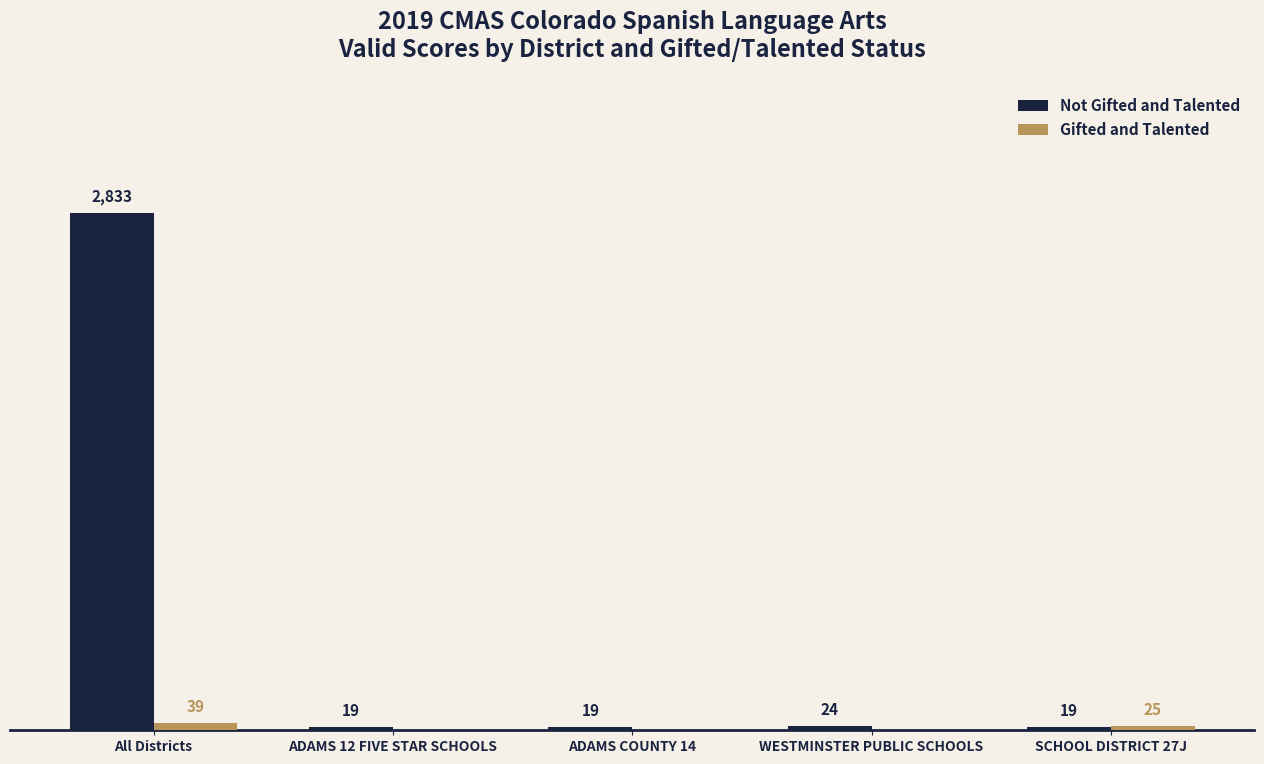

Where is Gifted and Talented nearest to the value 19?

SCHOOL DISTRICT 27J